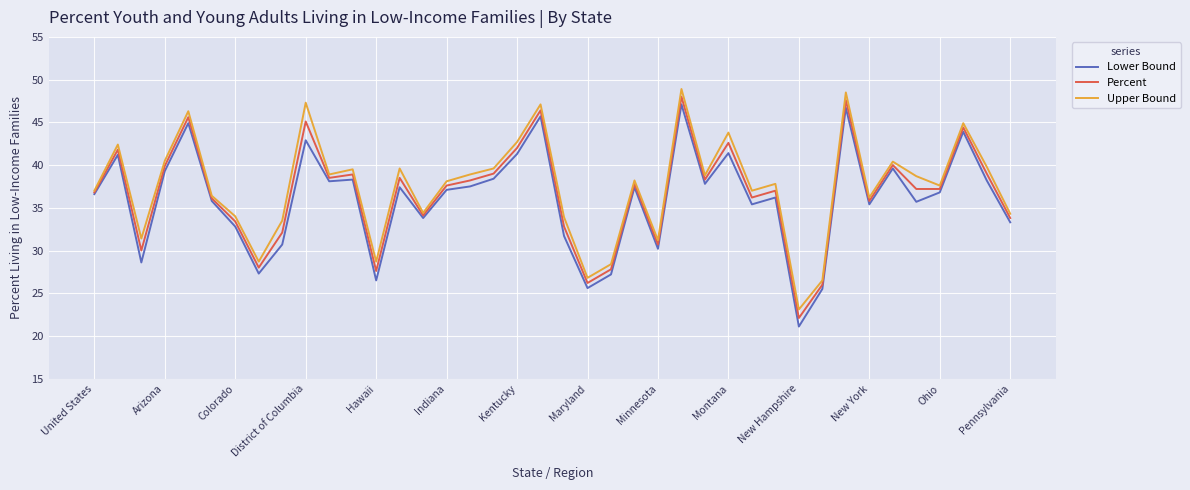

Which series has the widest spread of values?

Lower Bound